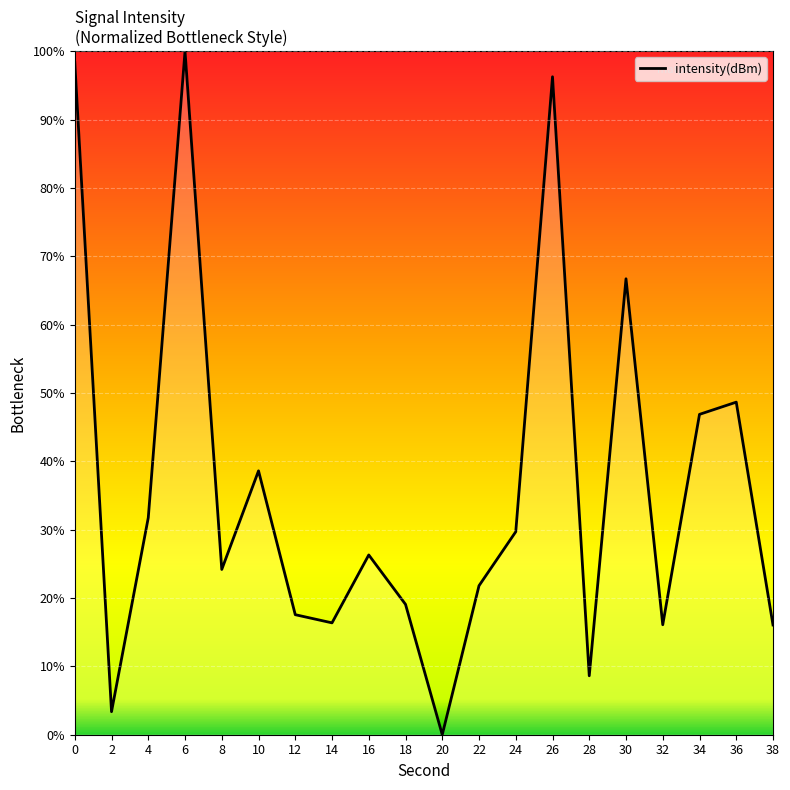

The value at 28 is 3.1. True or false?

False